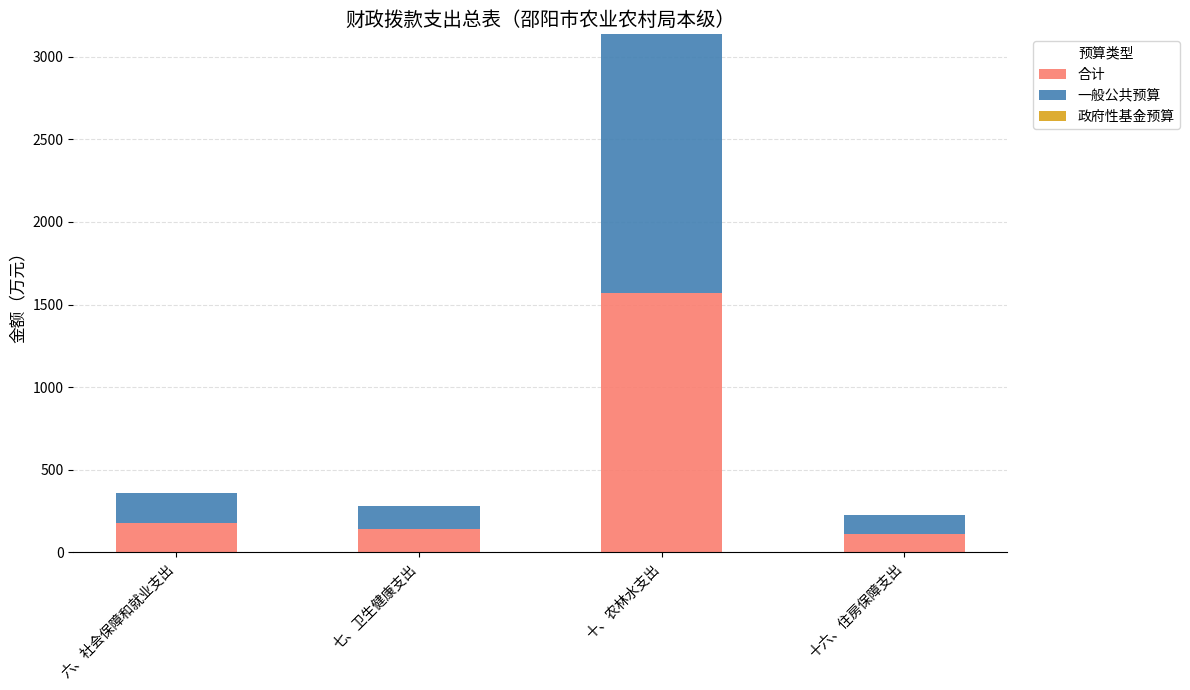

At which category is the sum across all series the highest?

十、农林水支出